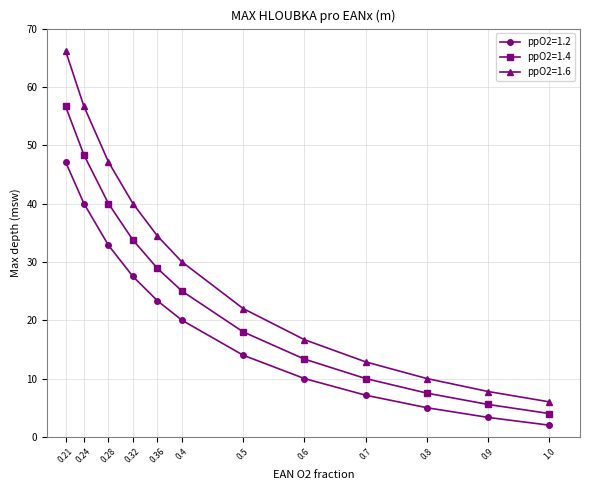

What is the difference between the highest and lowest values at 0.5?

8.0